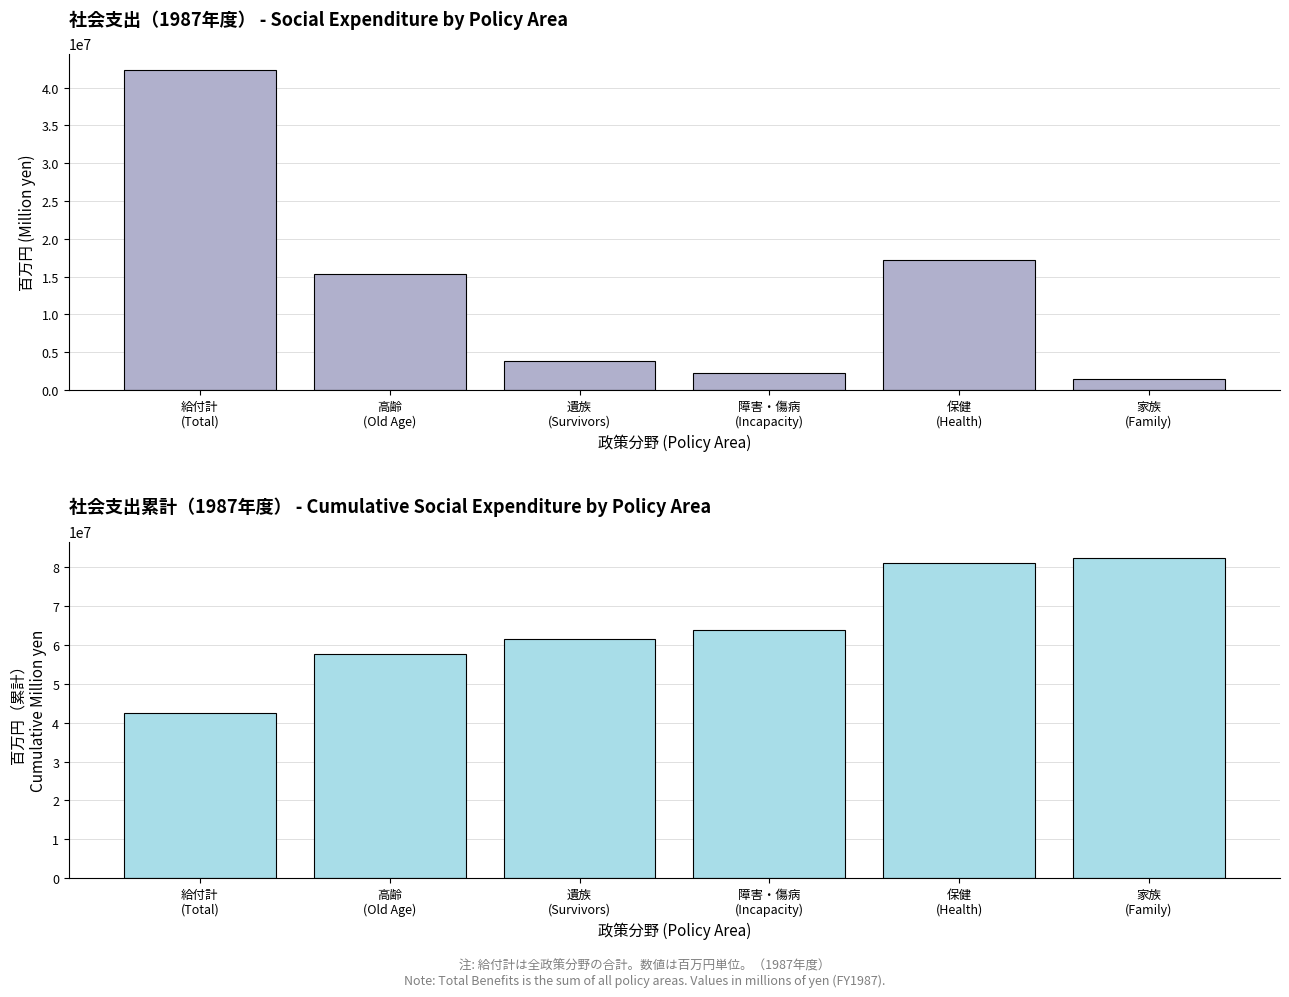

Reading right to left, extract all data points from this chart.

Social Expenditure: 家族
(Family)=1530980.5	保健
(Health)=17237860.0	障害・傷病
(Incapacity)=2264861.6	遺族
(Survivors)=3792287.5	高齢
(Old Age)=15330348.0	給付計
(Total)=42381078.9
Cumulative Social Expenditure: 家族
(Family)=82537416.5	保健
(Health)=81006436.0	障害・傷病
(Incapacity)=63768576.0	遺族
(Survivors)=61503714.4	高齢
(Old Age)=57711426.9	給付計
(Total)=42381078.9